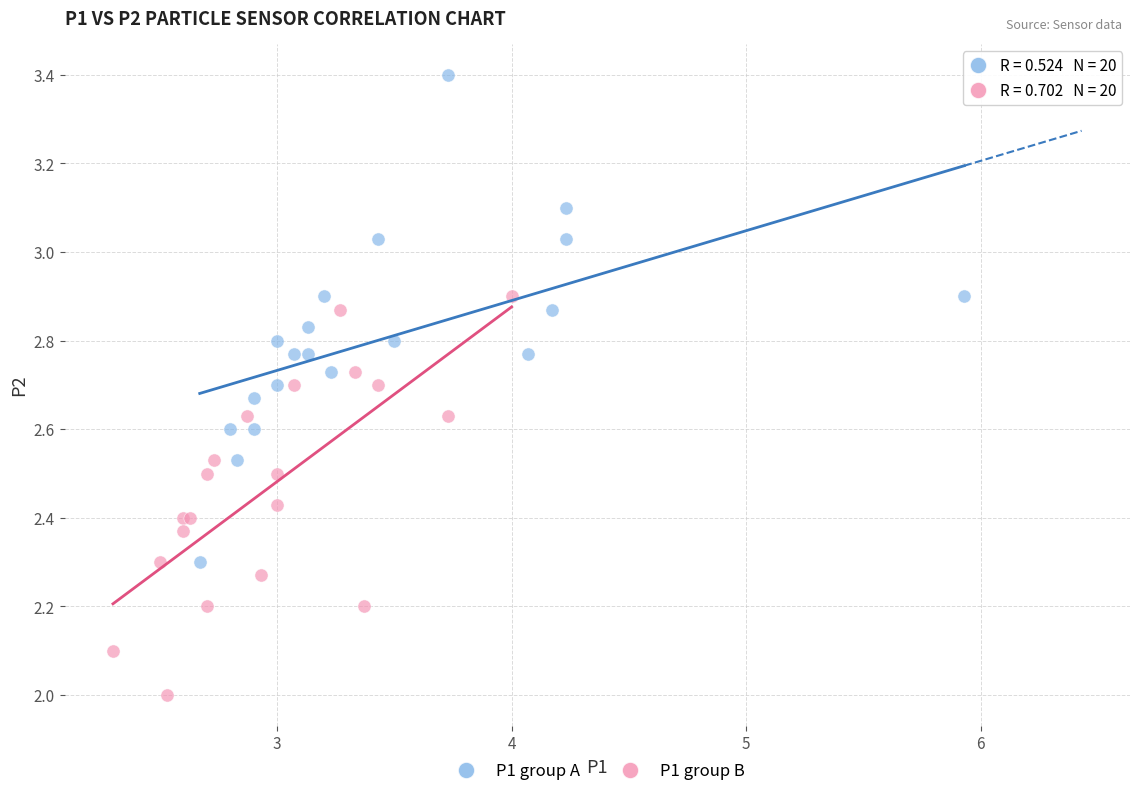

Which series reaches the maximum Y coordinate?

P1 group A